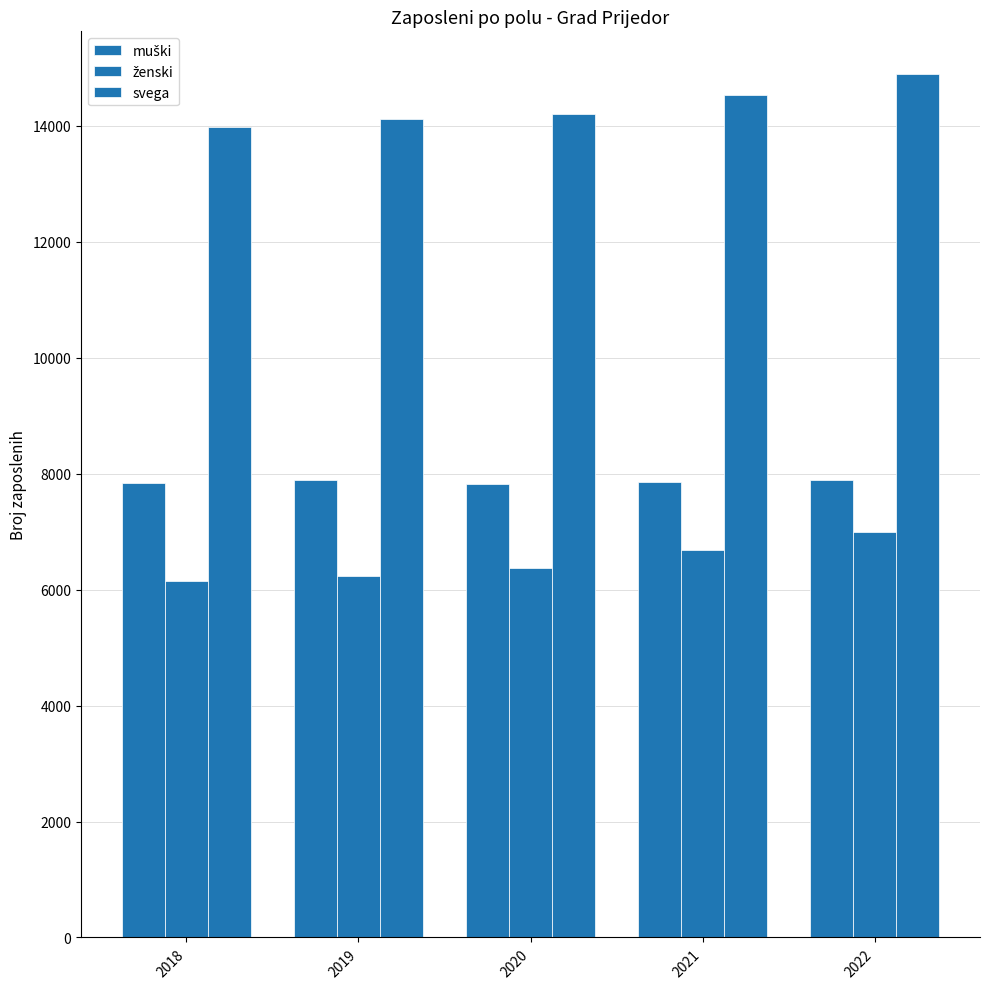

How many categories are shown in the chart?

5